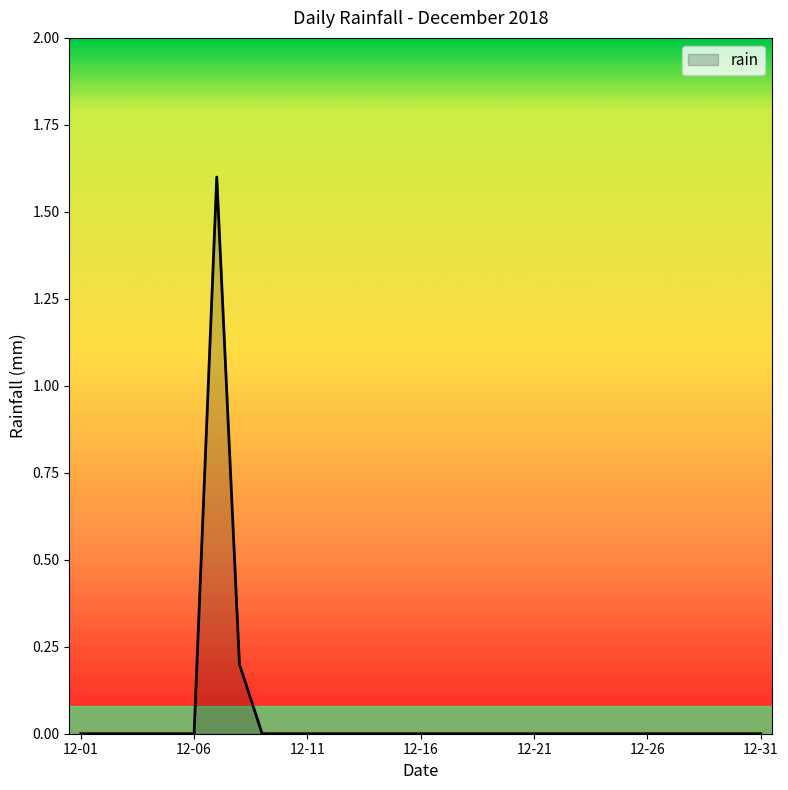

What is the difference between the maximum and minimum values?

1.6